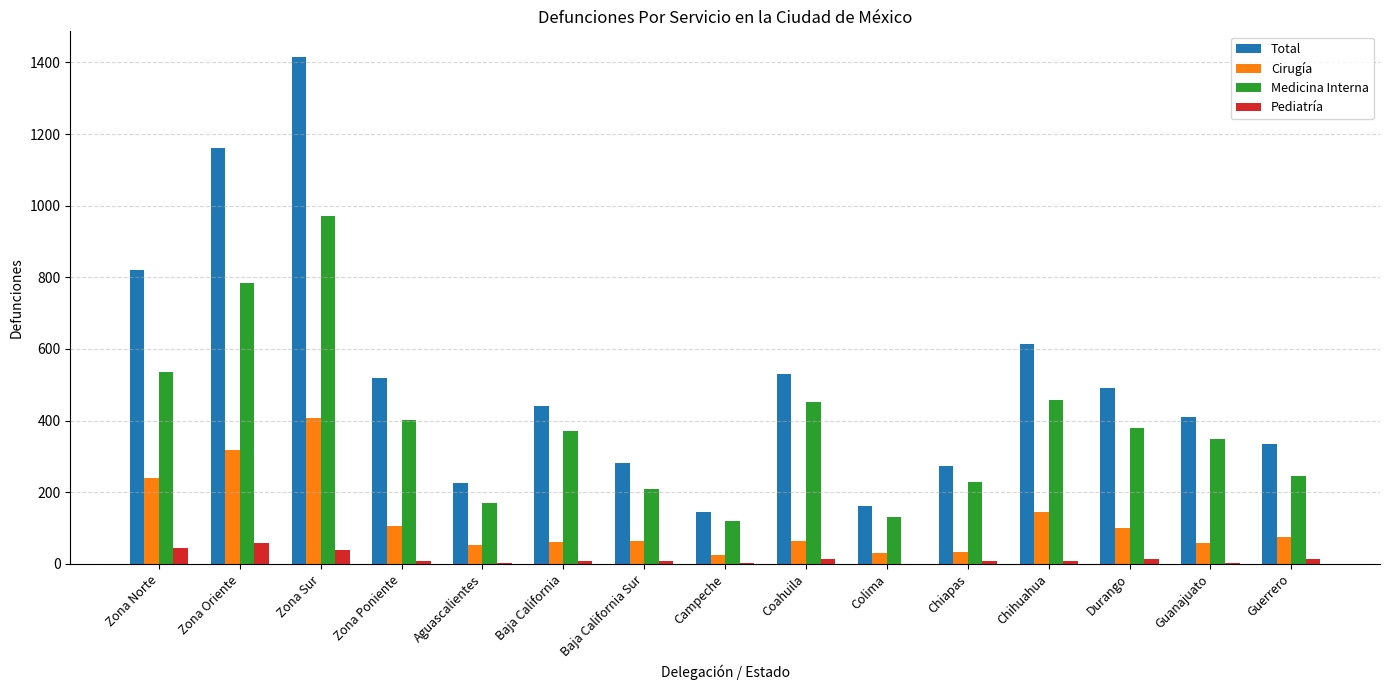

Where is Total nearest to the value 781?

Zona Norte